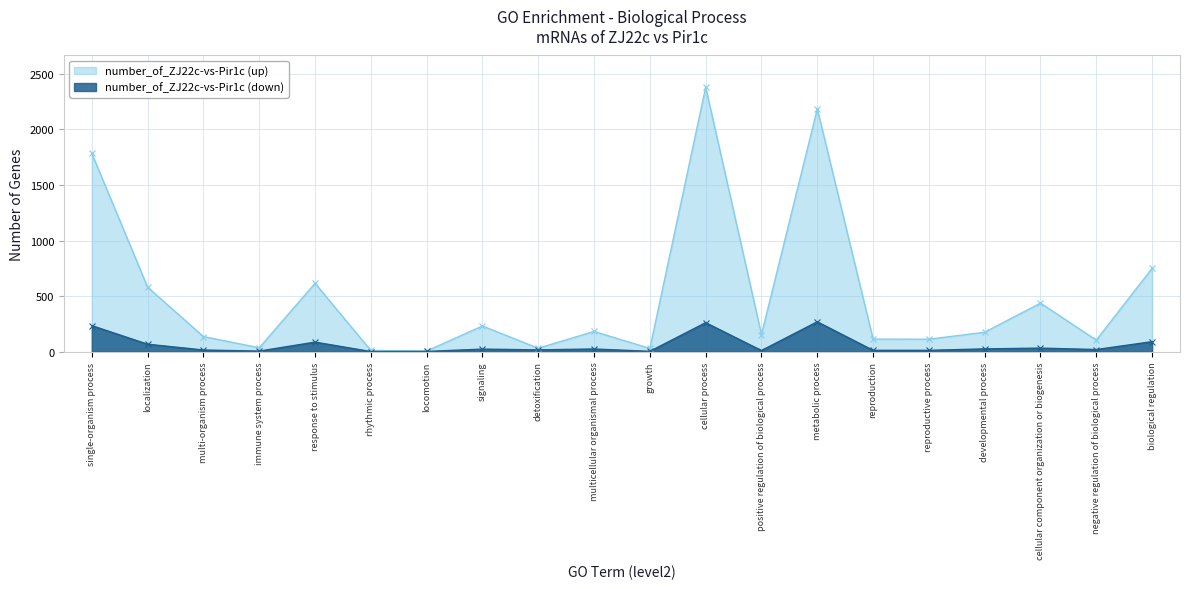

What is the maximum value shown in the chart?

2380